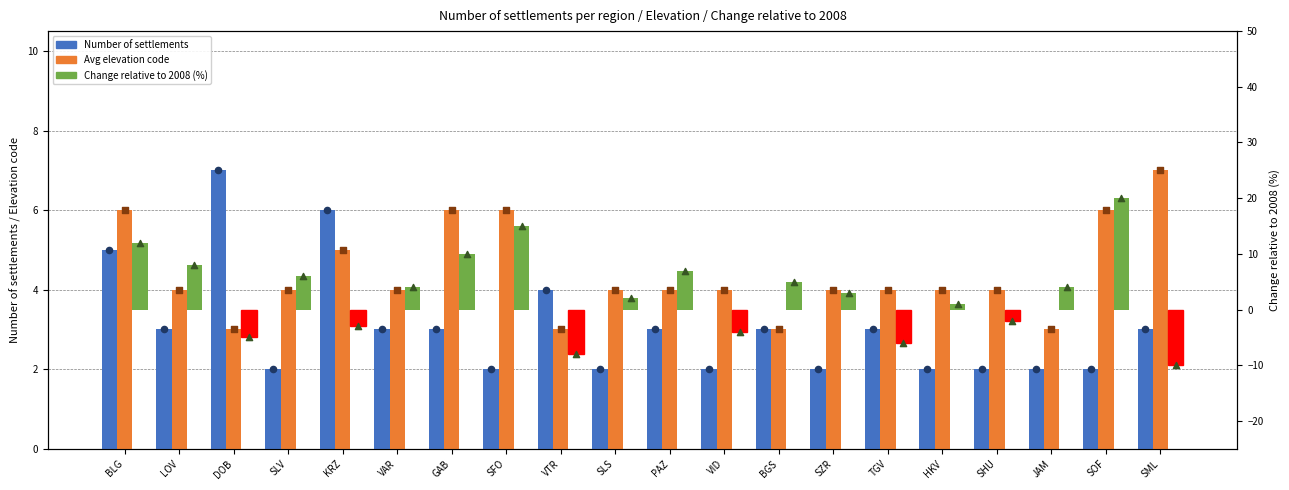

Which series reaches the minimum Y coordinate?

Change relative to 2008 (%)